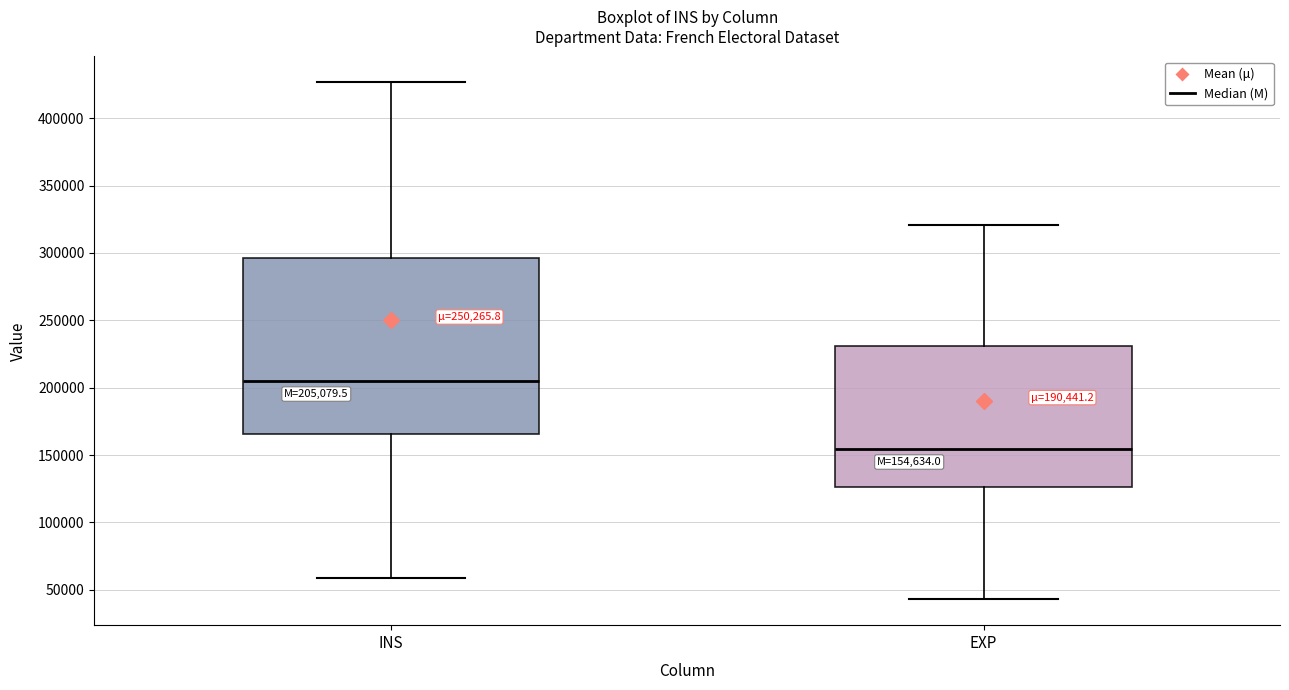

Which box has the lowest median line?

EXP